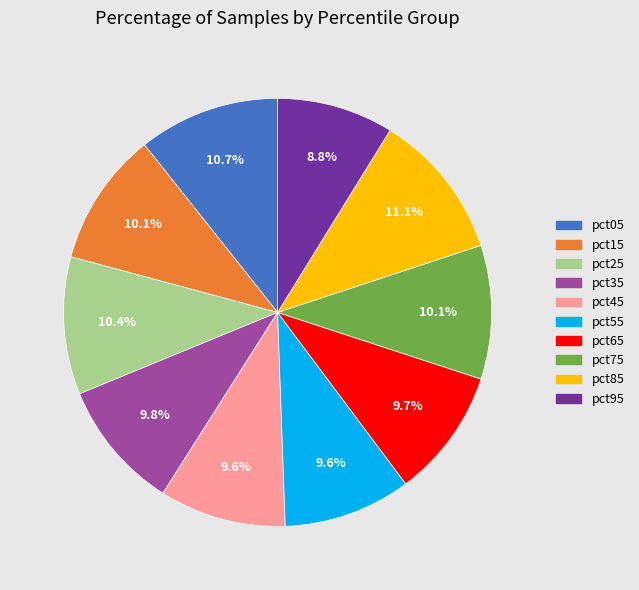

Approximately how many times larger is the value at pct75 compared to pct15?

1.0